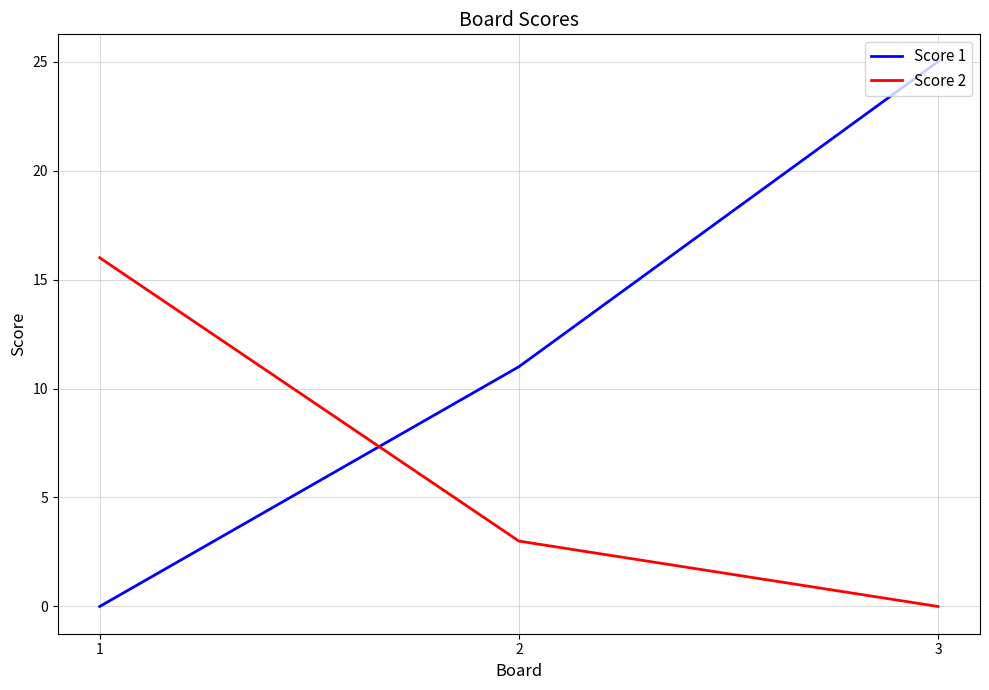

Rank the categories by Score 1 value from highest to lowest.

3, 2, 1